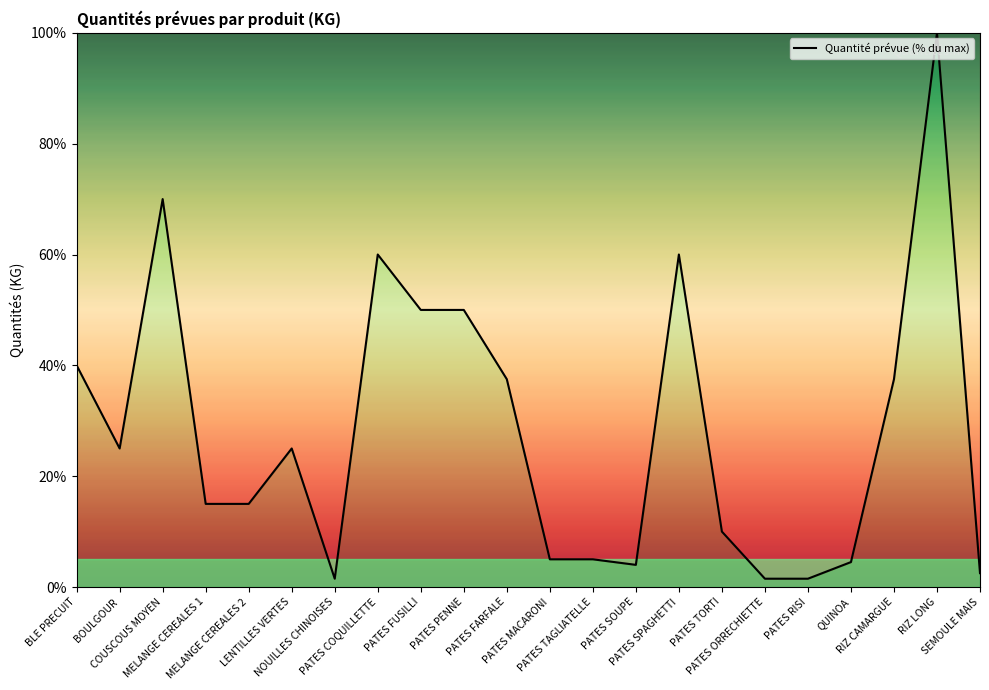

What is the average value?

28.2